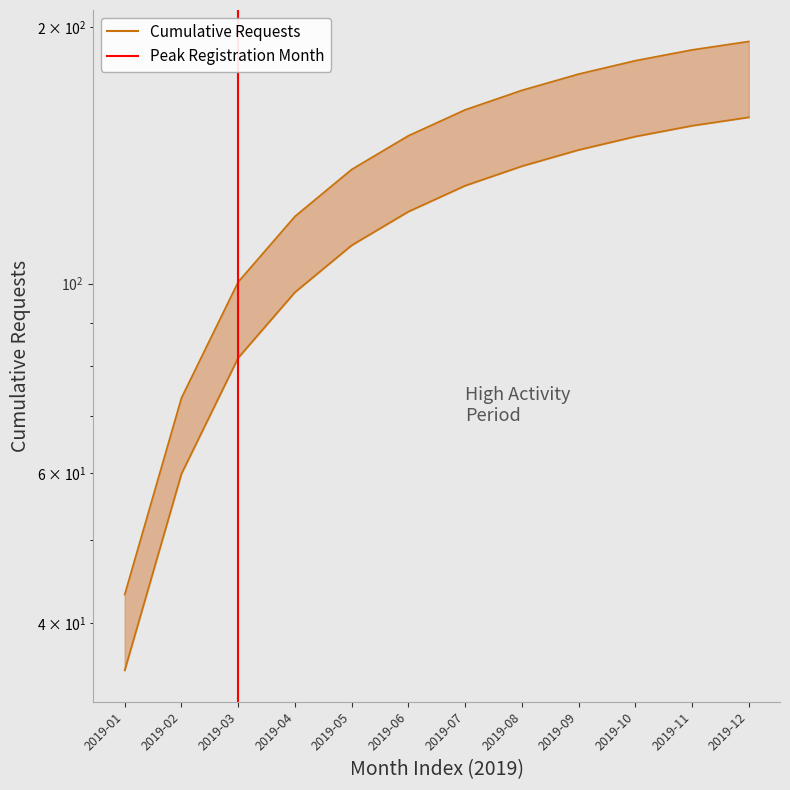

Is this an area chart (filled region under the line)?

No